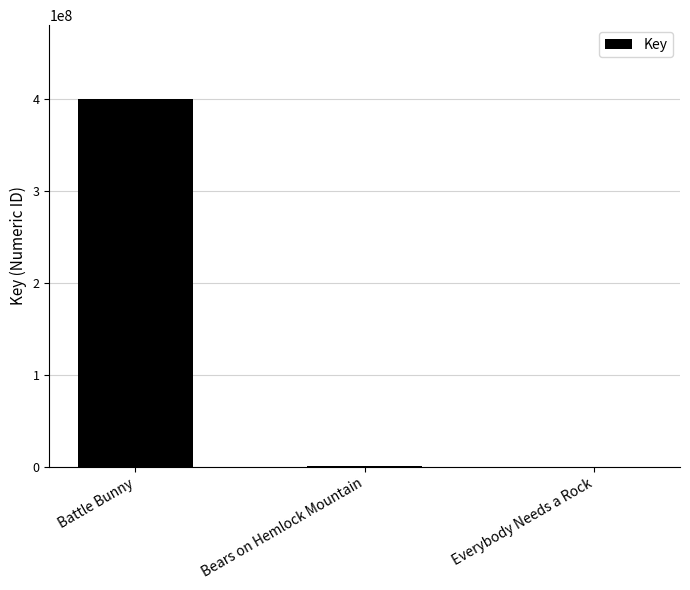

Is it true that the value at Battle Bunny is 203845087?

False